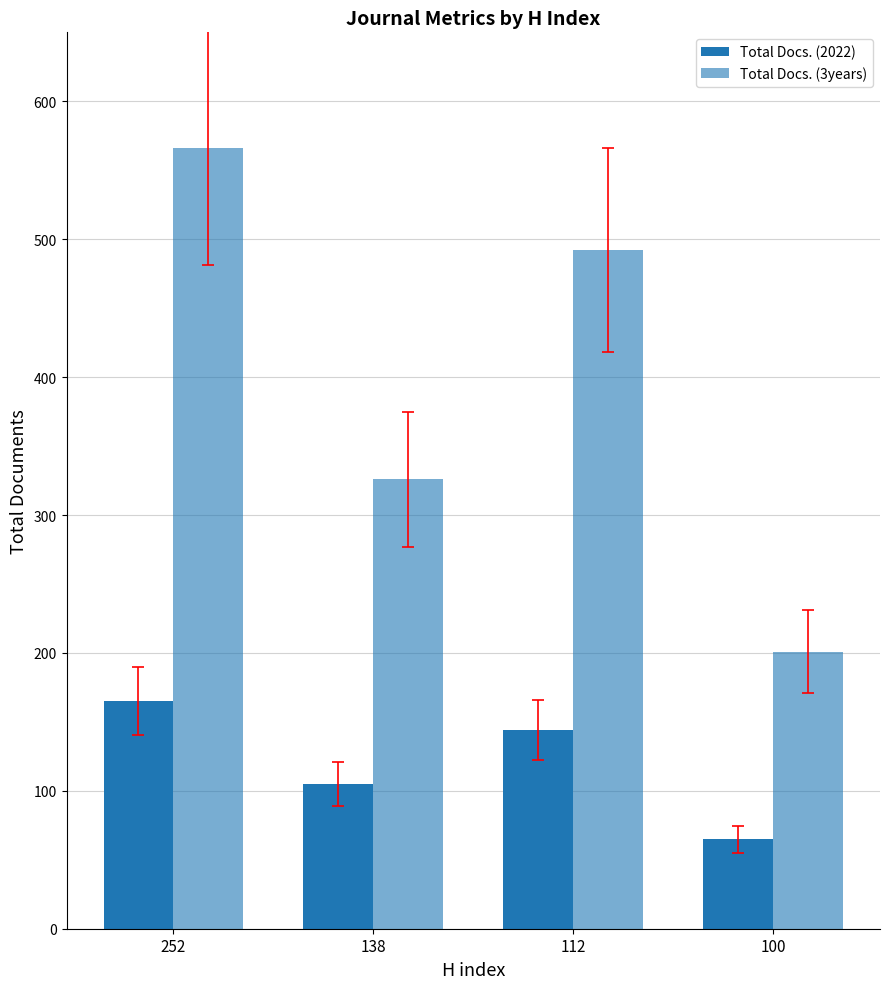

True or false: Total Docs. (3years) has a value of 124 at 138.

False